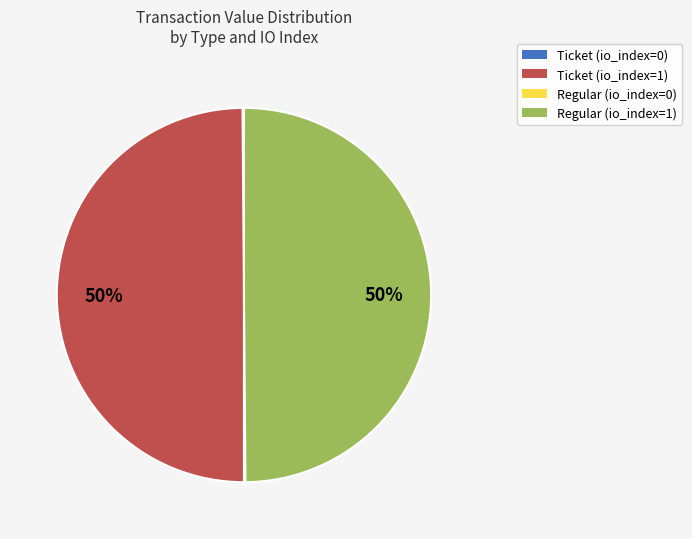

To the nearest percent, what is the average slice percentage?

25%